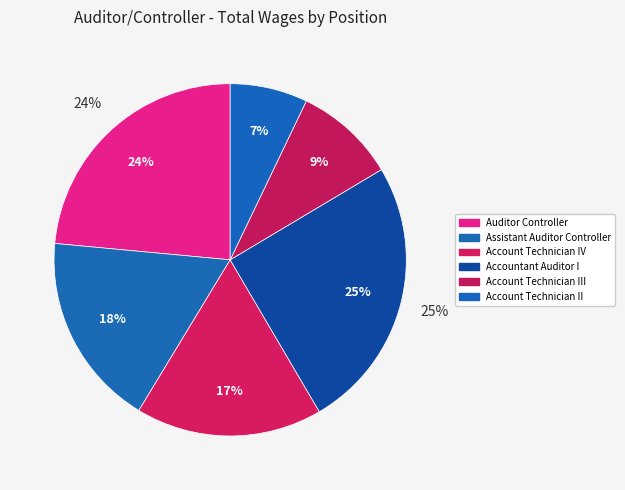

Between Account Technician II and Accountant Auditor I , which is larger?

Accountant Auditor I 